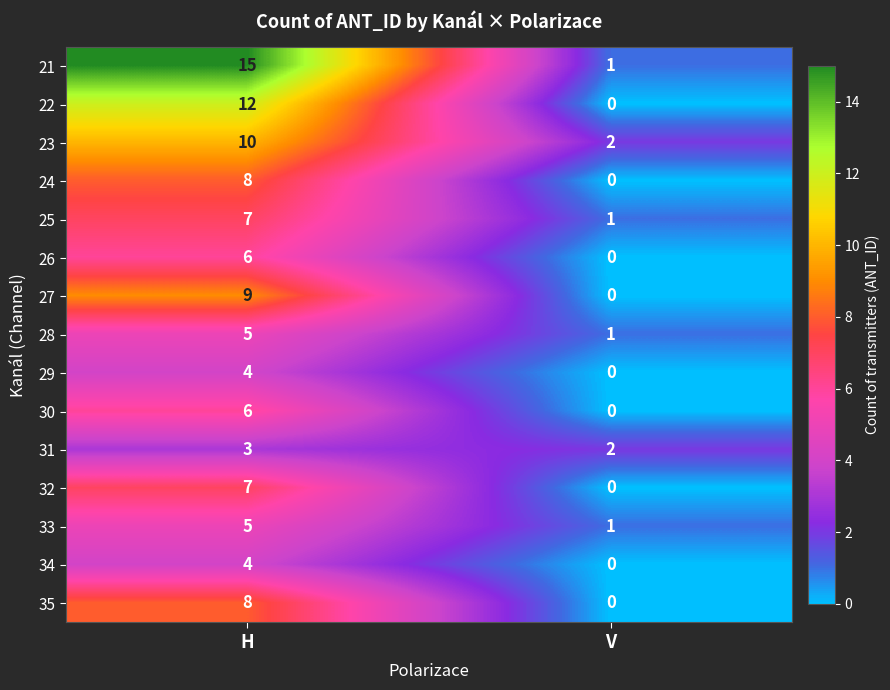

What is the approximate value of 26 at H?

6